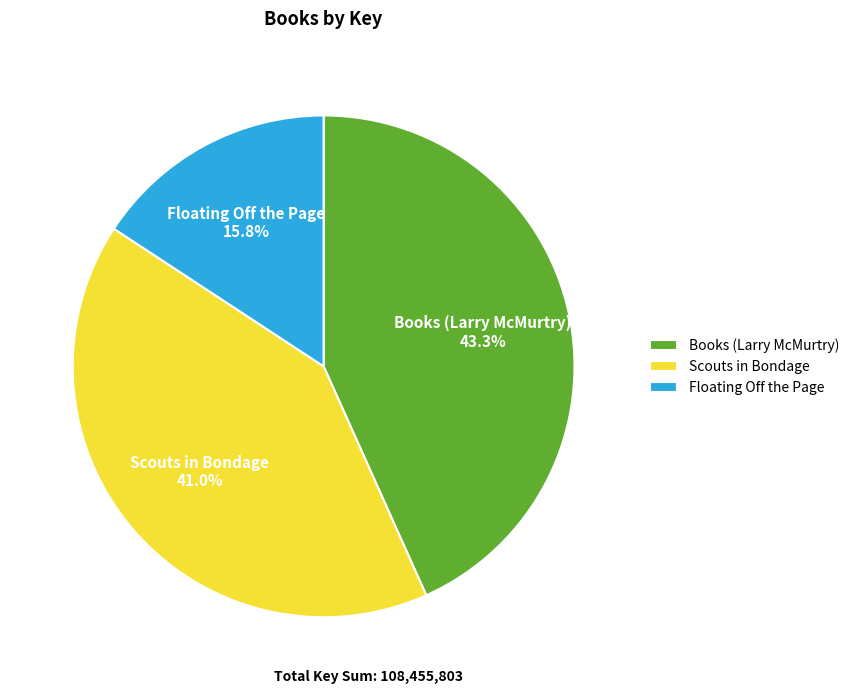

True or false: Books (Larry McMurtry) accounts for 31% of the total.

False